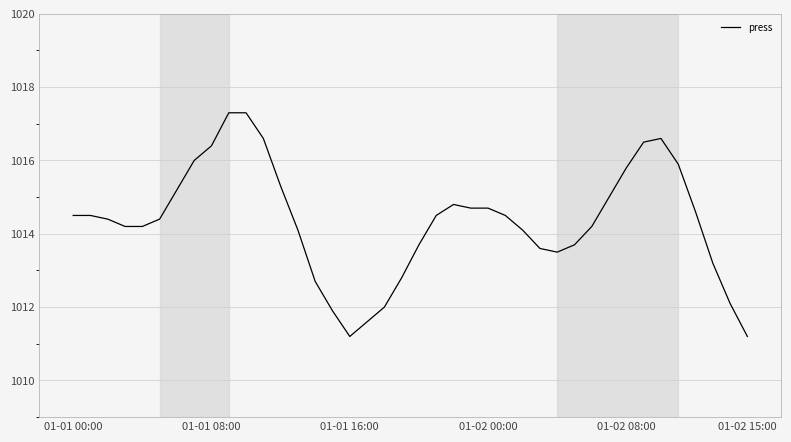

What is the maximum value shown in the chart?

1017.3